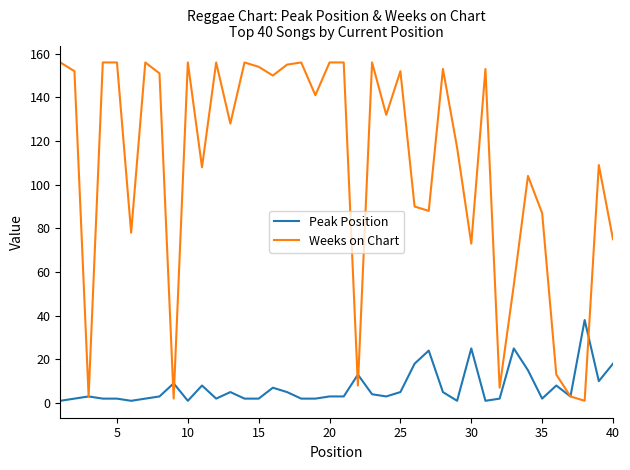

What is the highest value of the Peak Position series?

38